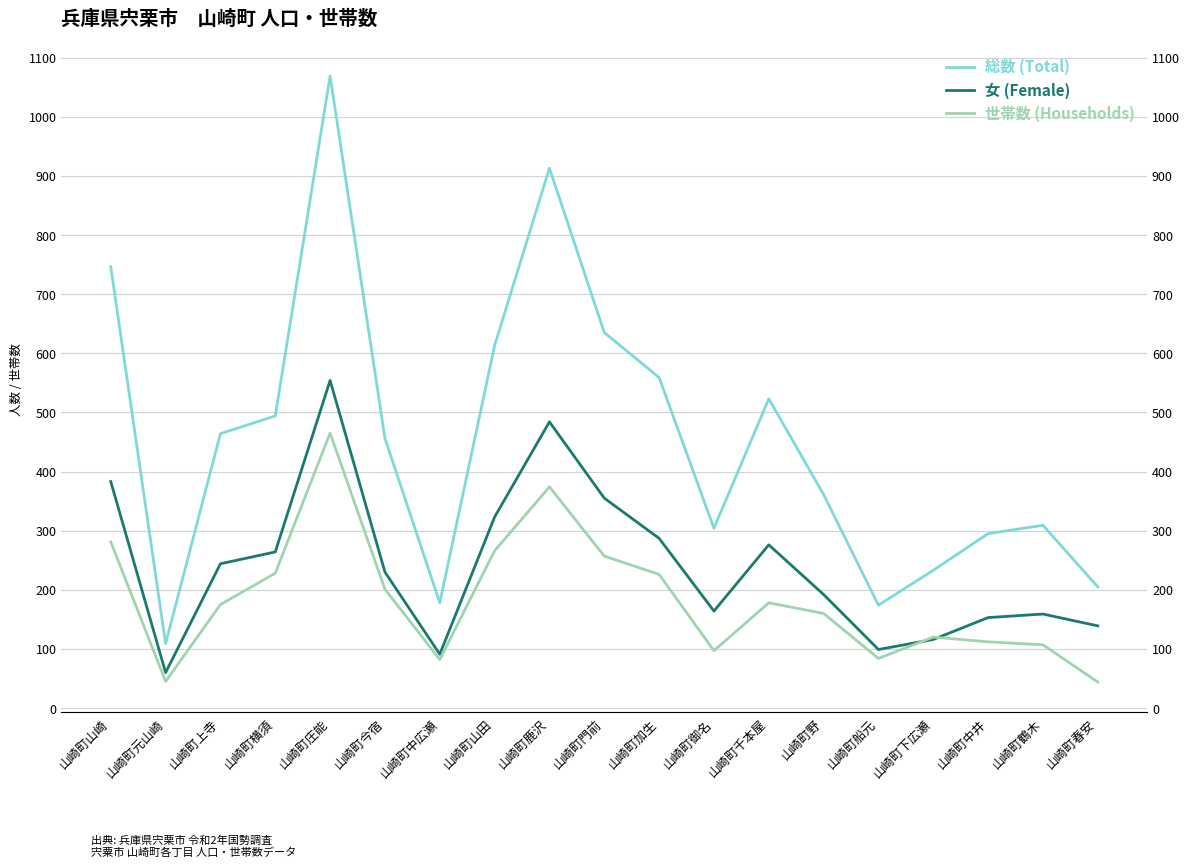

What is the sum of all 女 (Female) values?

4573